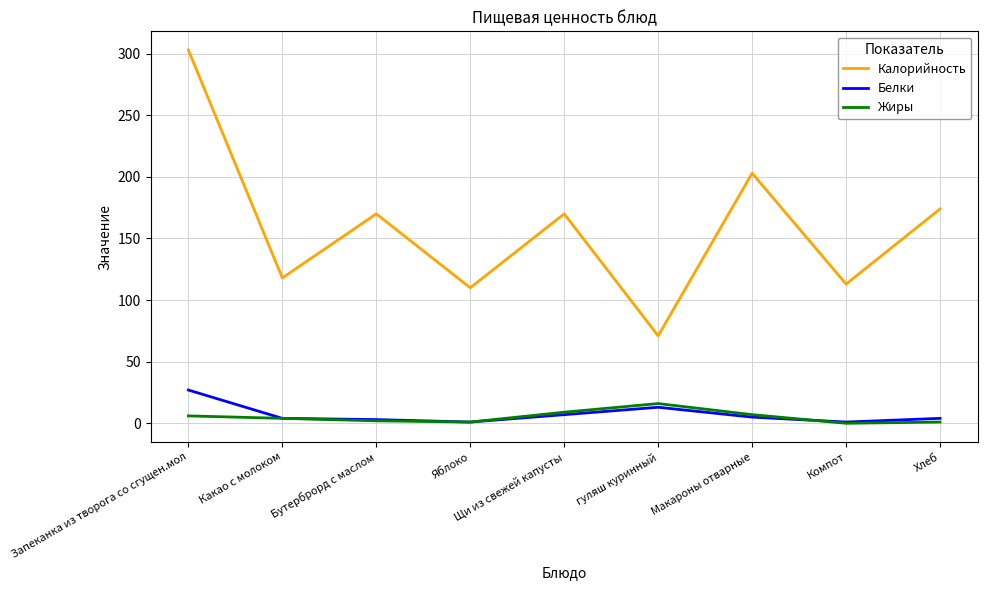

At which label is Белки closest to 14?

гуляш куринный